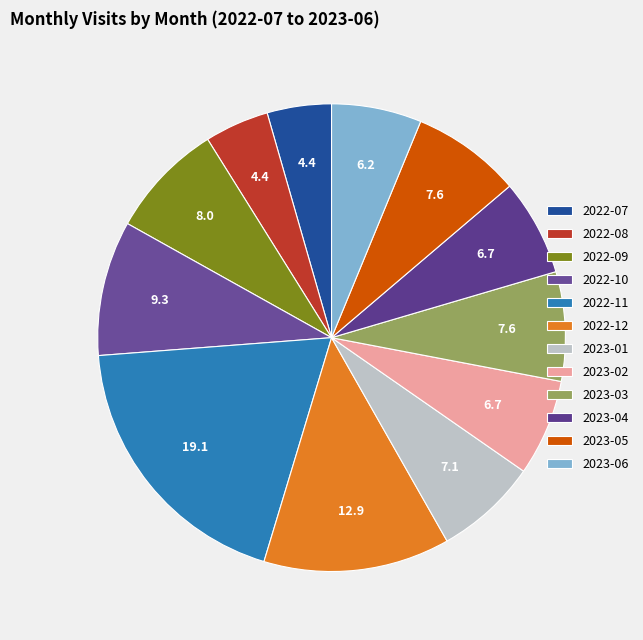

How many segments does this pie chart have?

12